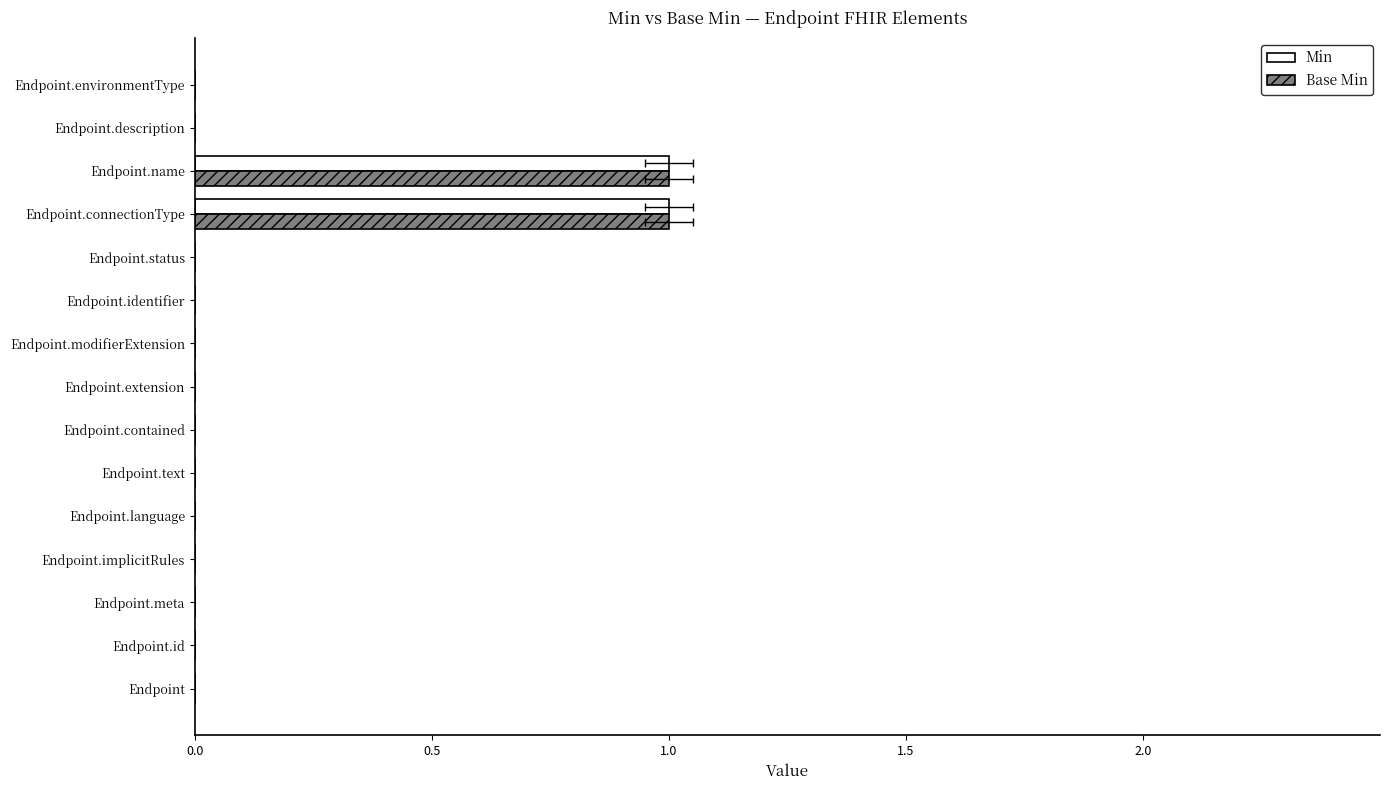

Is the value of Min at Endpoint.connectionType greater than the value of Base Min at Endpoint.text?

Yes